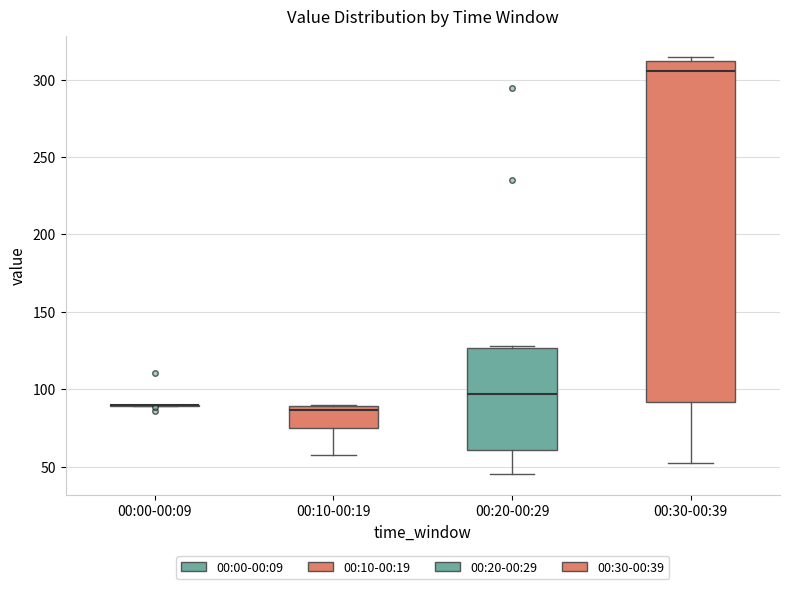

Which box is the tallest, from its lower edge to its upper edge?

00:30-00:39